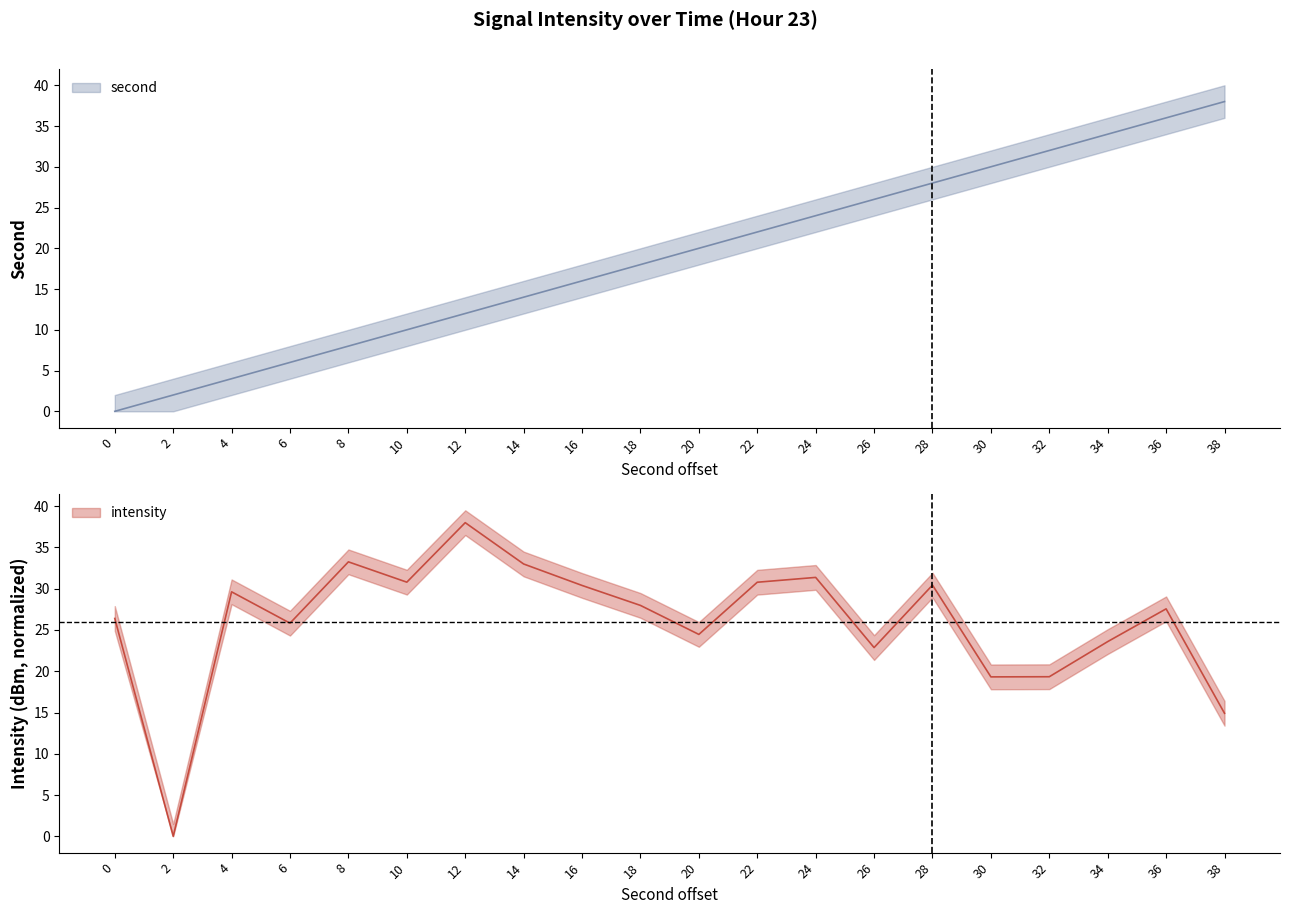

Reading left to right, extract all data points from this chart.

second_line: 0.0	2.0	4.0	6.0	8.0	10.0	12.0	14.0	16.0	18.0	20.0	22.0	24.0	26.0	28.0	30.0	32.0	34.0	36.0	38.0
intensity_line: 26.4	0.0	29.6	25.8	33.3	30.8	38.0	33.0	30.4	28.0	24.5	30.8	31.4	22.9	30.4	19.3	19.3	23.6	27.6	14.9